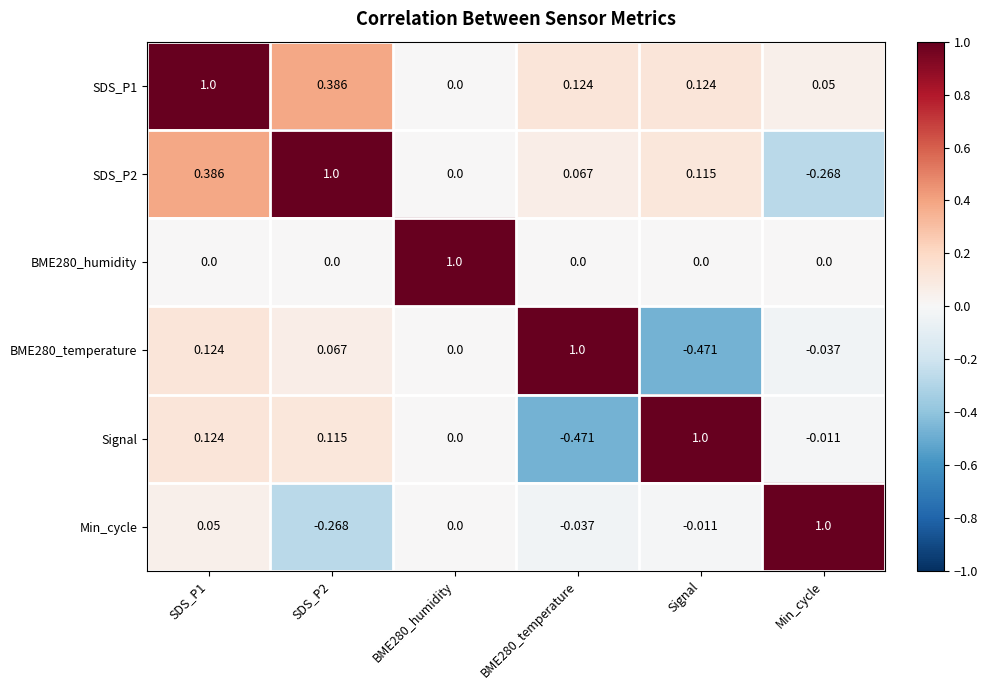

How many distinct data groups are displayed?

6